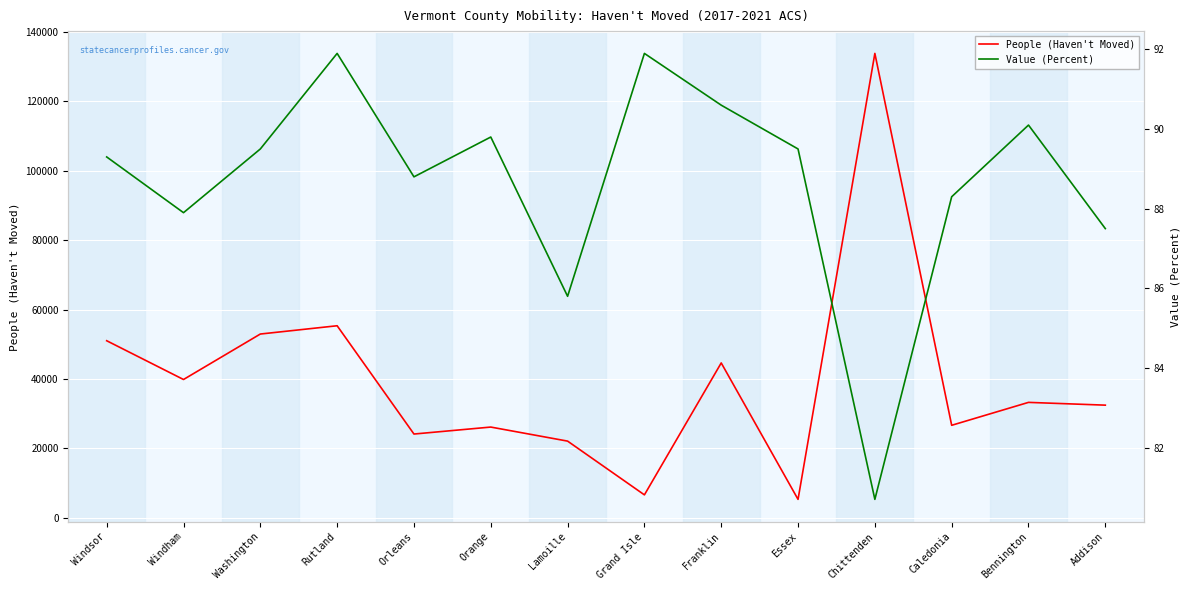

True or false: Value (Percent) and People (Haven't Moved) intersect in this chart.

False